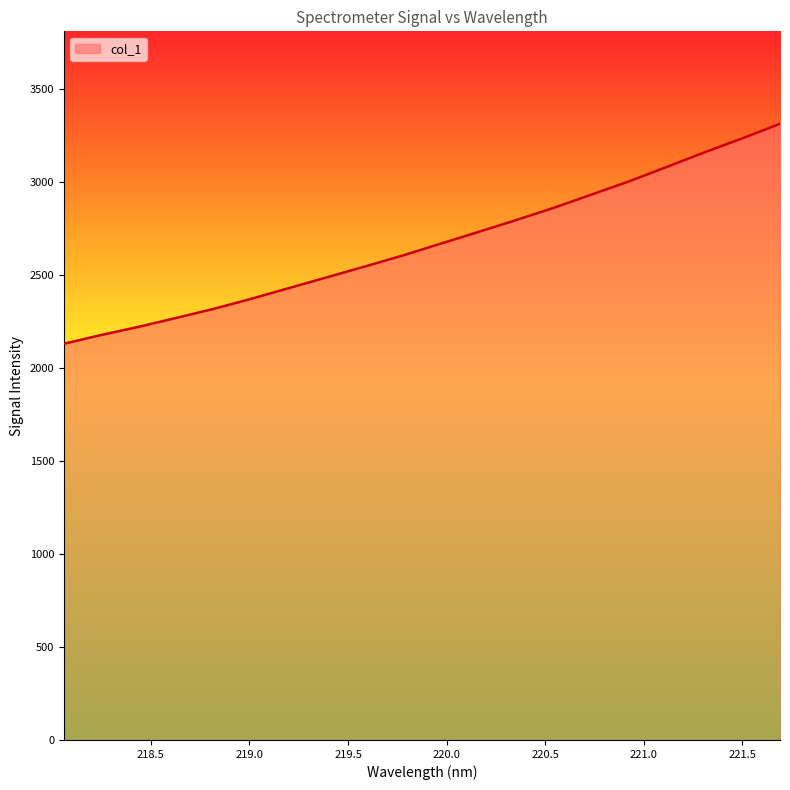

What is the smallest value displayed?

2131.0